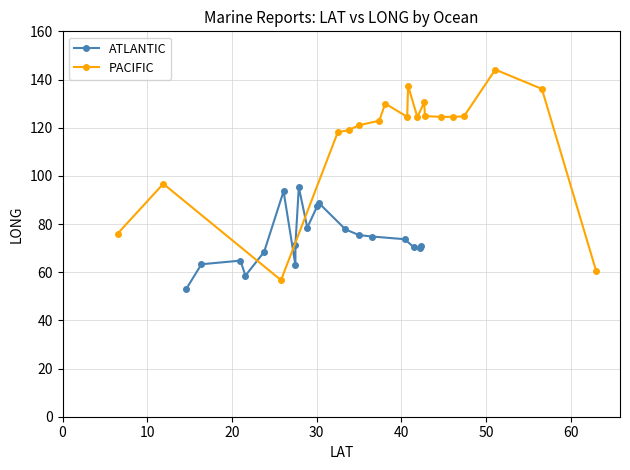

True or false: PACIFIC has more than 1 interior local peaks.

True